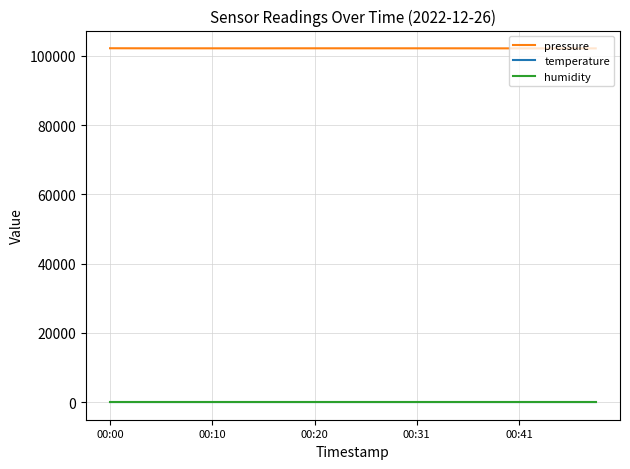

Which series has the largest total across all categories?

pressure